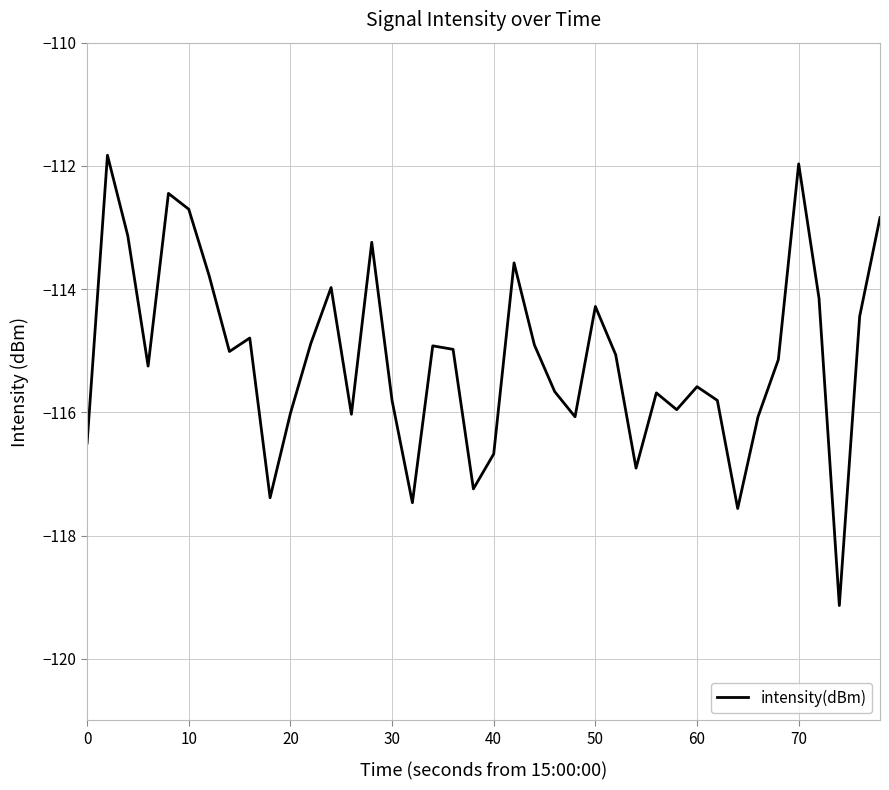

What is the minimum value shown in the chart?

-119.1